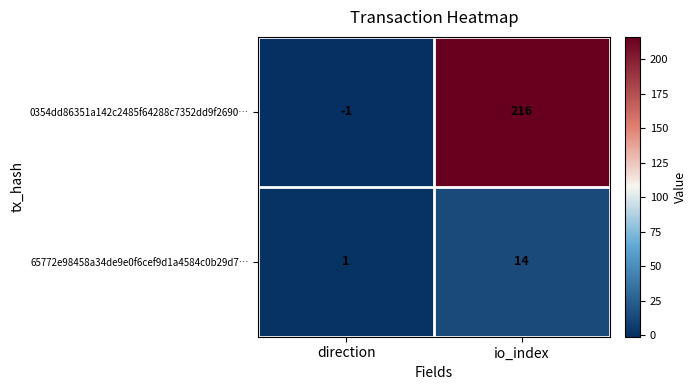

True or false: 65772e98458a34de9e0f6cef9d1a4584c0b29d7… has a value of 20 at io_index.

False